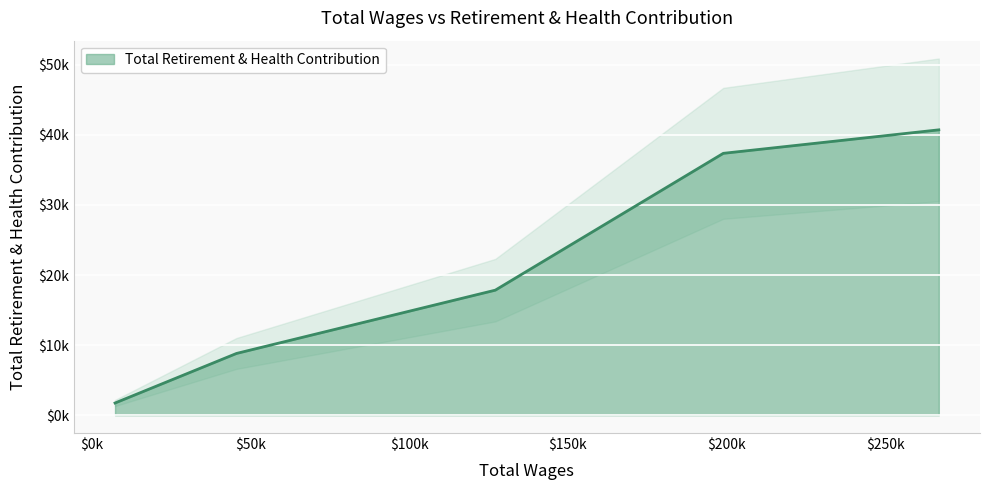

Is it true that the value at 266906.0 is 40723?

True